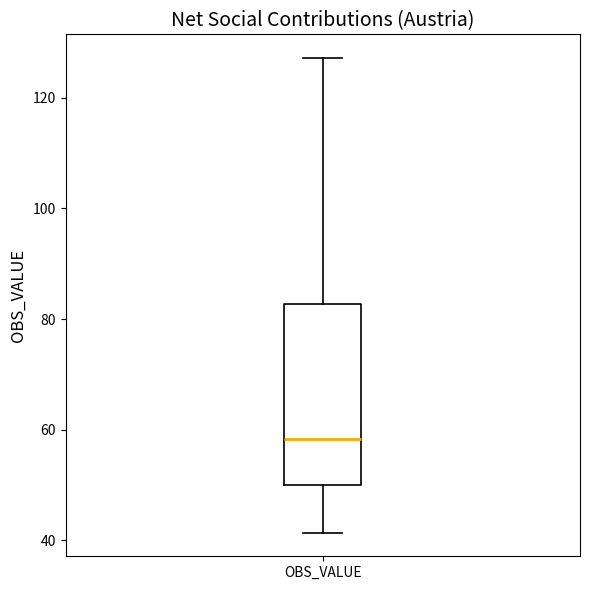

Where does the lower whisker of the box for OBS_VALUE end on the y-axis? The values are not printed on the chart, so give them approximately, as read against the axis.

42